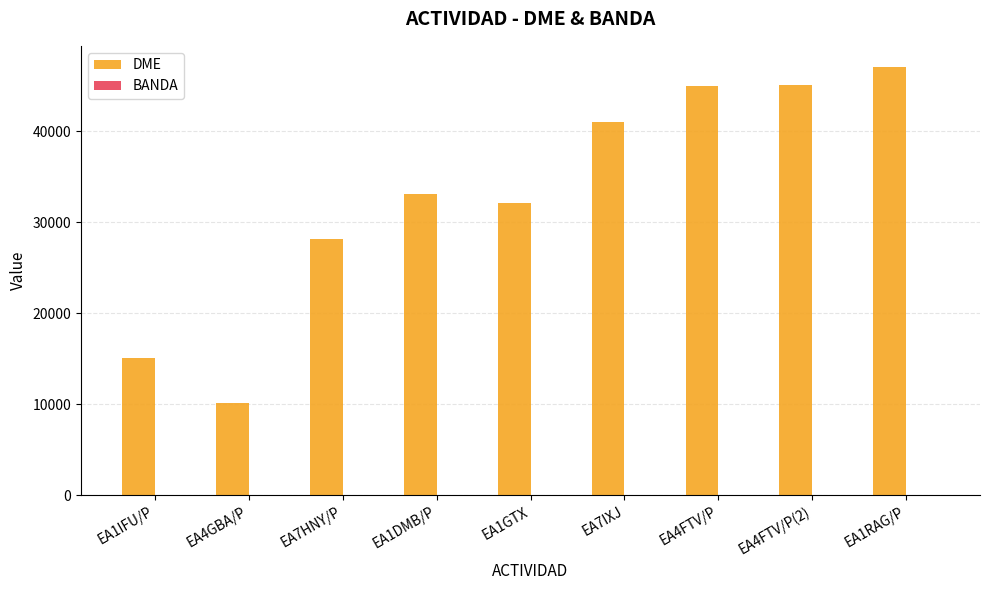

What is the sum of all DME values?

296636